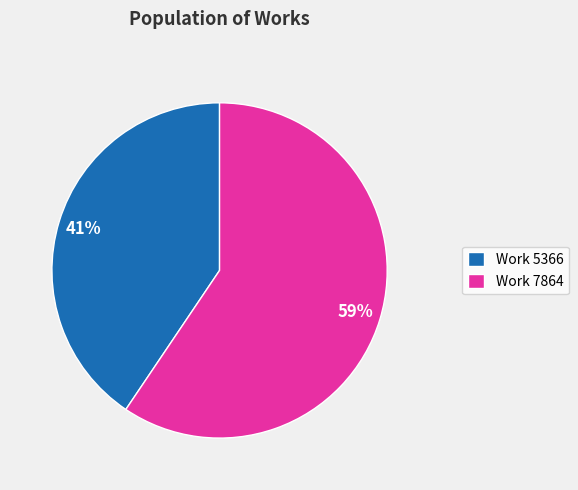

To the nearest percent, what is the combined percentage of Work 5366 and Work 7864?

100%